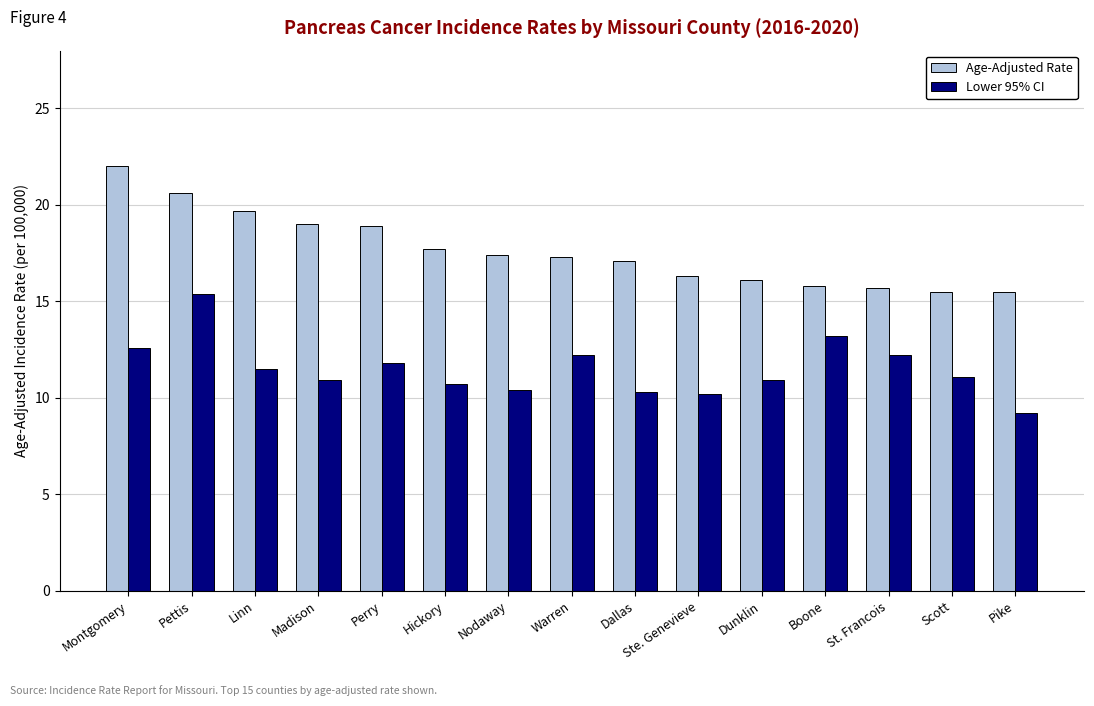

What is the label of the 7th bar from the left?

Nodaway